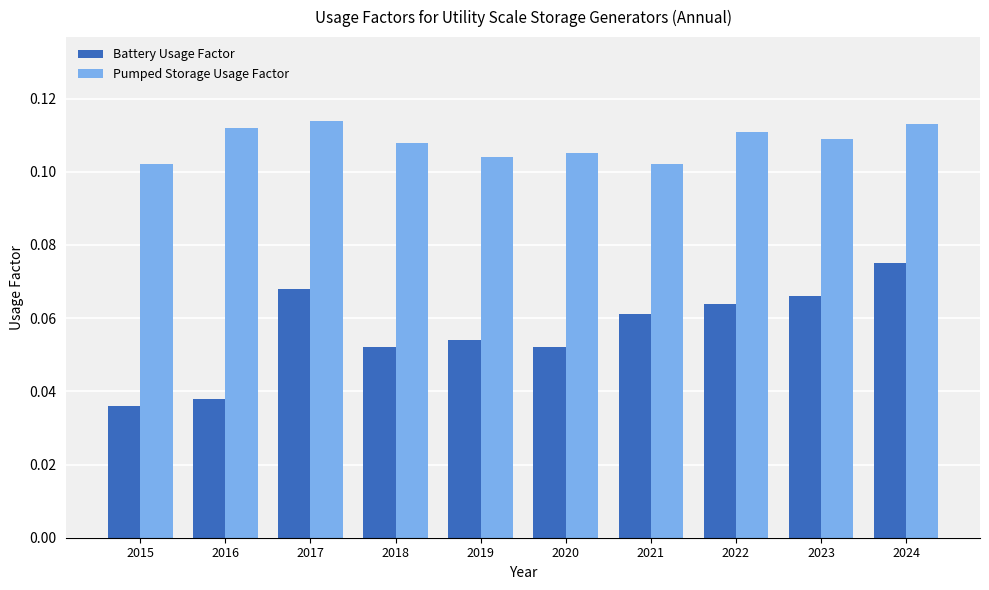

Rank the series by their maximum value, from lowest to highest.

Battery Usage Factor, Pumped Storage Usage Factor